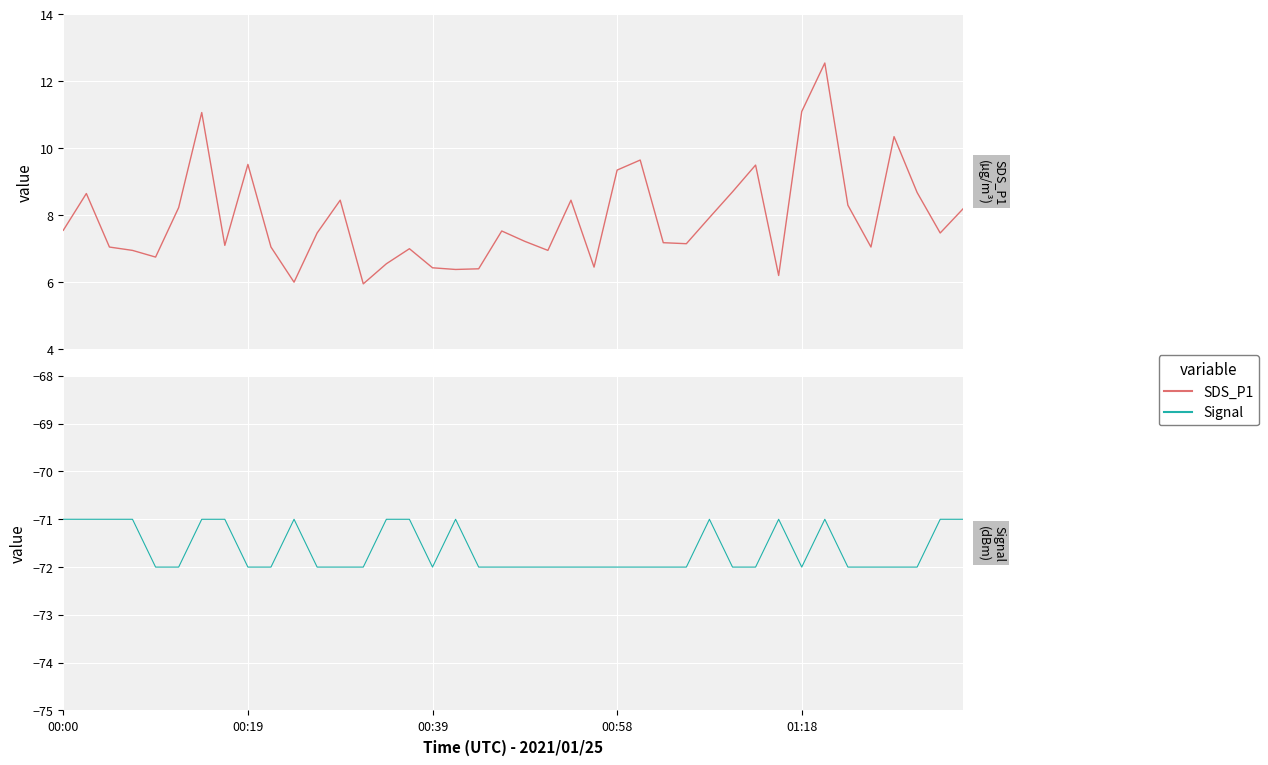

At which label does SDS_P1 reach its peak?

33